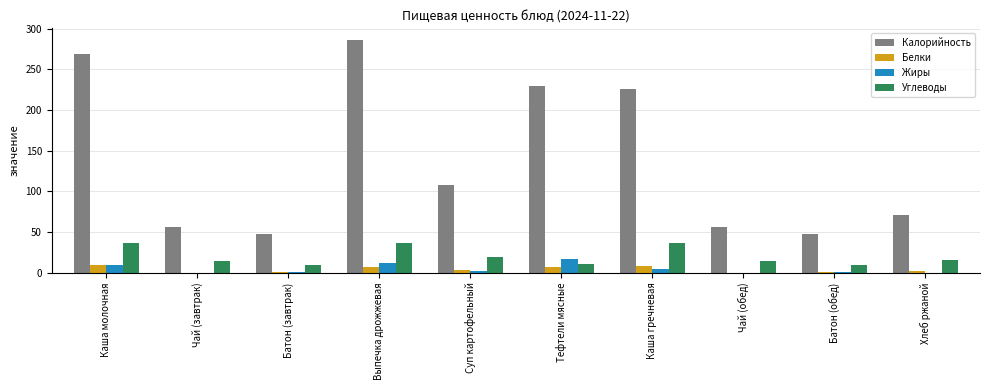

What is the spread (max minus min) of values at Суп картофельный?

106